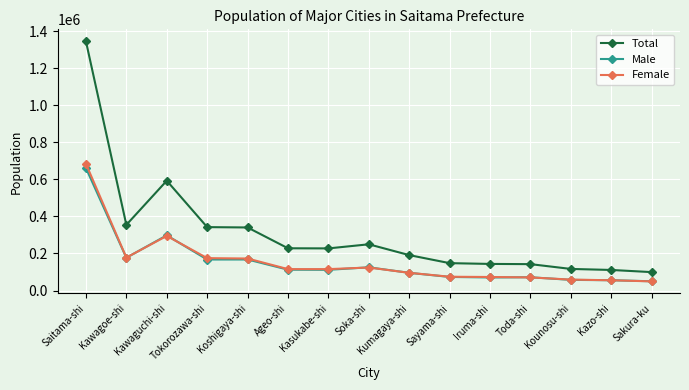

True or false: Female has more than 1 points higher than both neighbors.

True